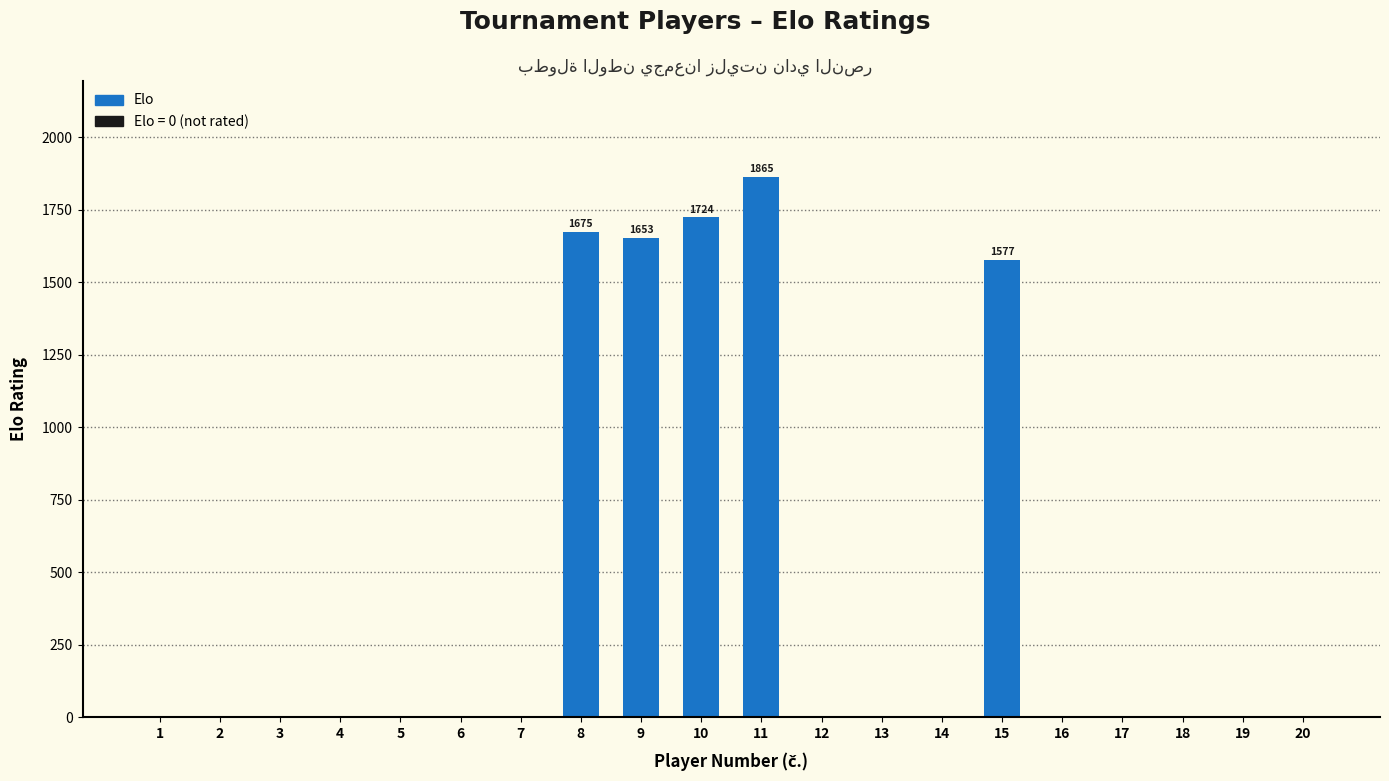

What is the maximum value shown in the chart?

1865